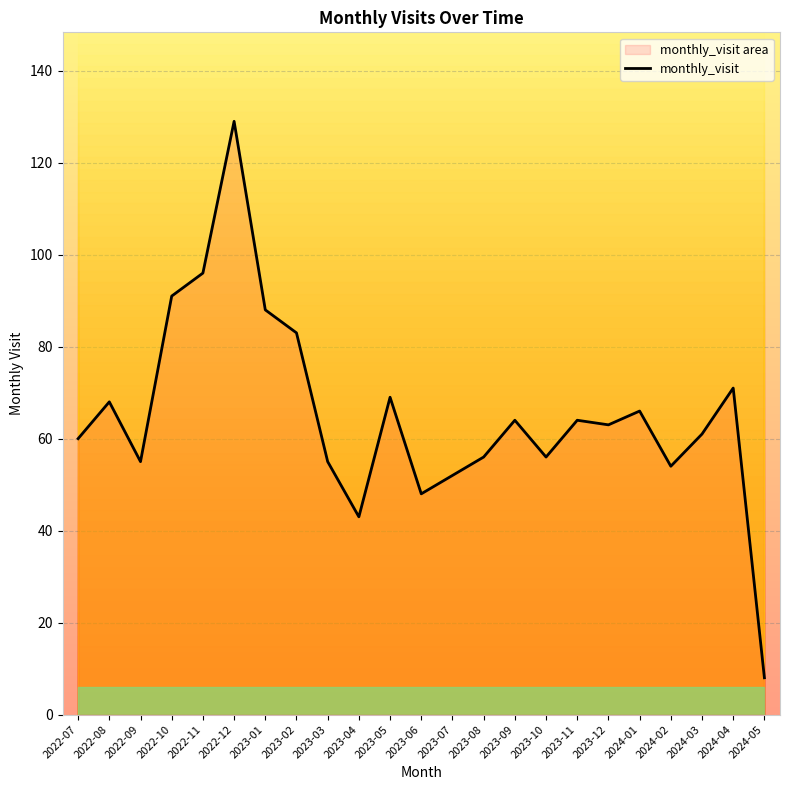

Rank the categories by value from highest to lowest.

2022-12, 2022-11, 2022-10, 2023-01, 2023-02, 2024-04, 2023-05, 2022-08, 2024-01, 2023-09, 2023-11, 2023-12, 2024-03, 2022-07, 2023-08, 2023-10, 2022-09, 2023-03, 2024-02, 2023-07, 2023-06, 2023-04, 2024-05